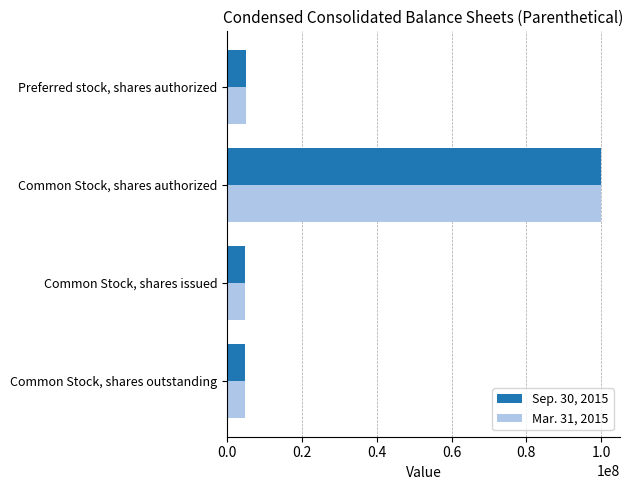

What is the total value across all series at Common Stock, shares authorized?

200000000